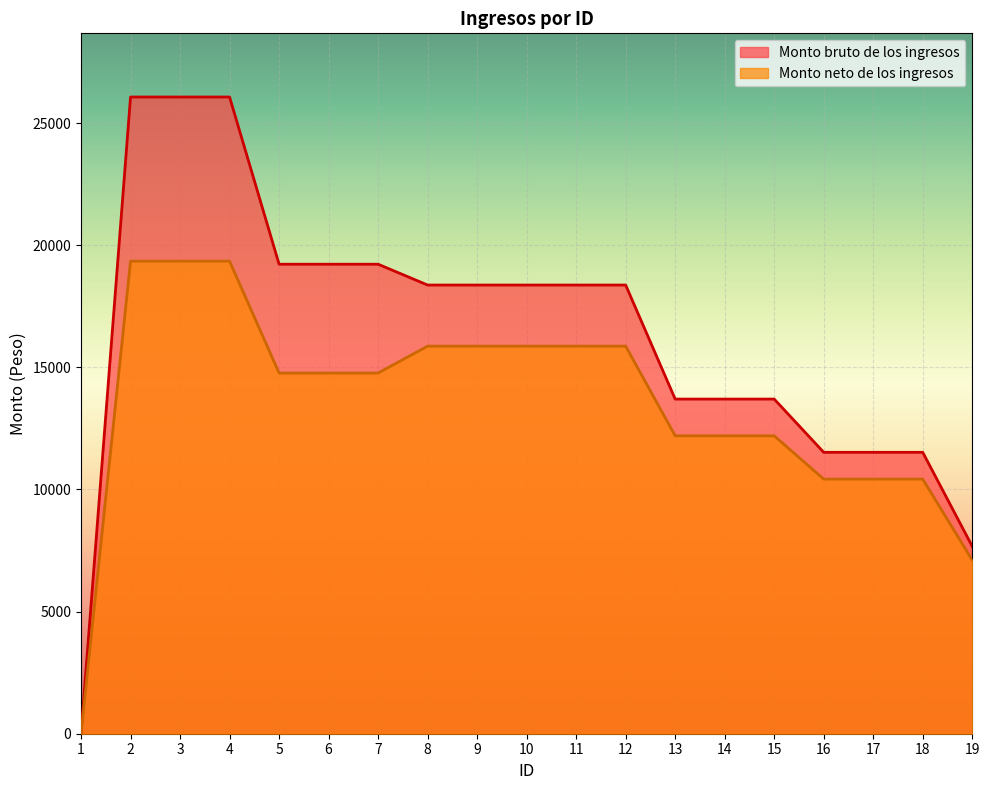

Rank the series by their maximum value, from highest to lowest.

Monto bruto de los ingresos, Monto neto de los ingresos